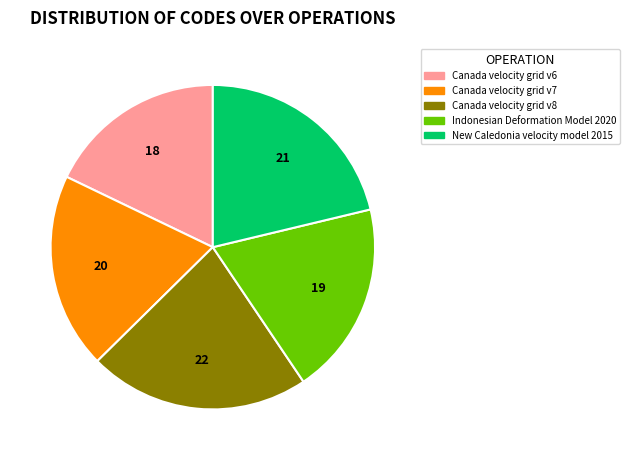

Is there any slice that represents more than half of the pie?

No